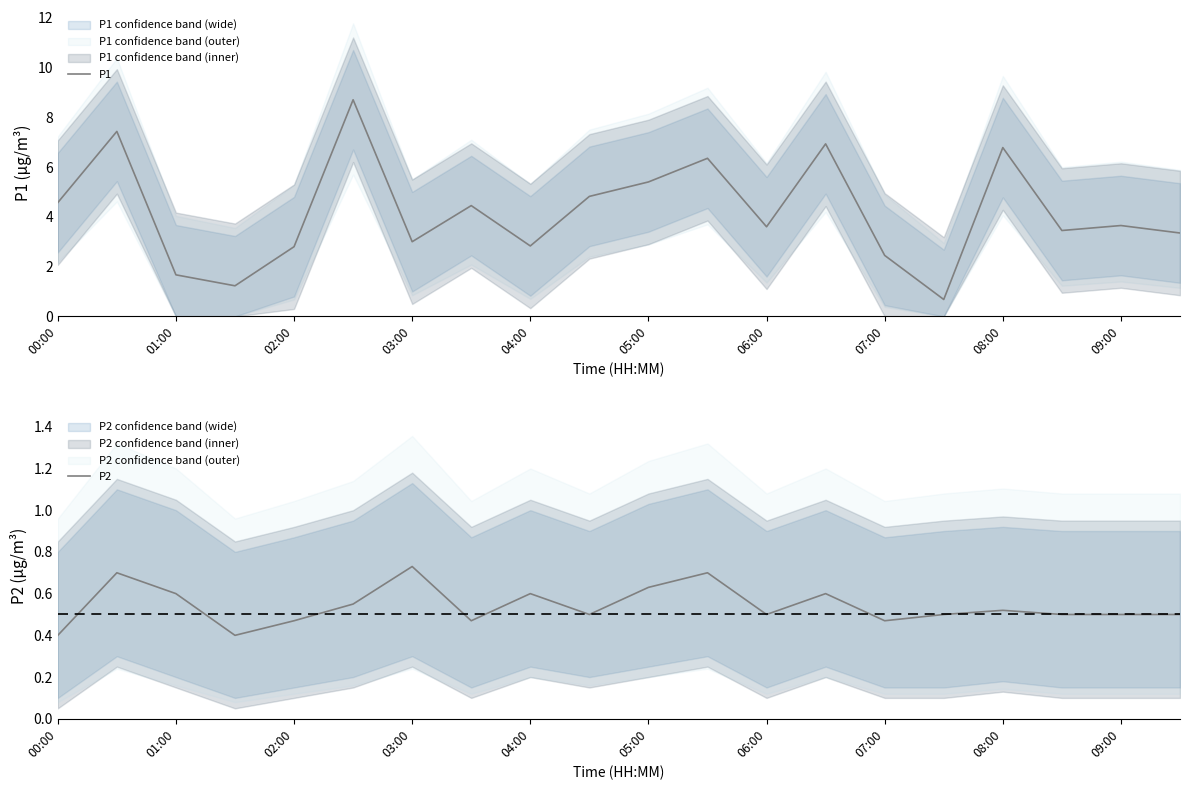

What is the highest value of the P1 series?

8.7